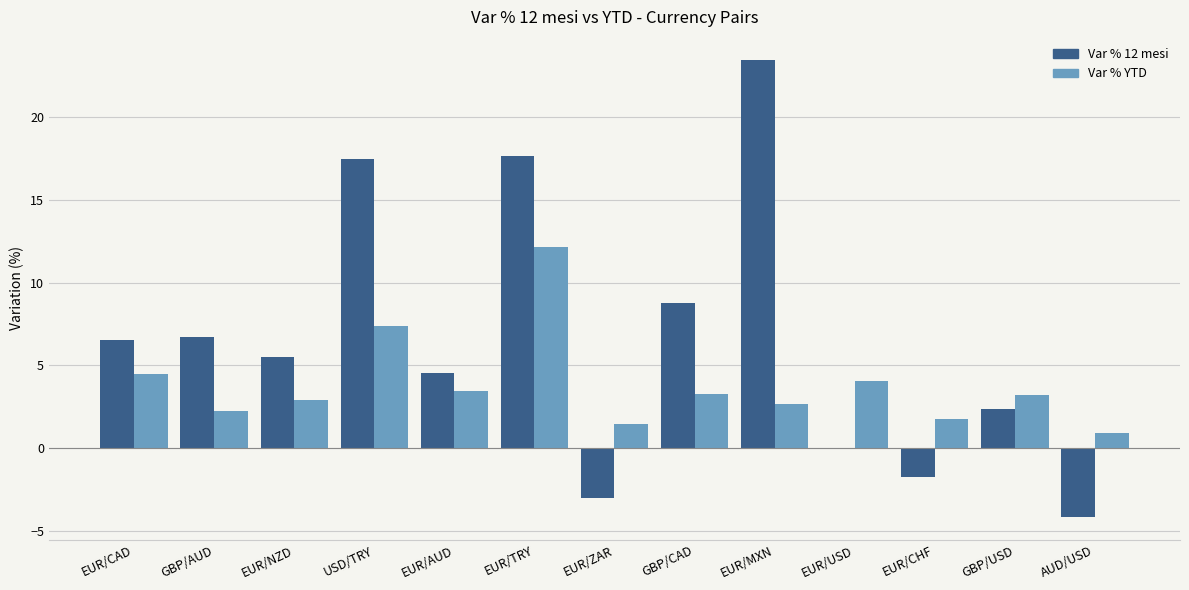

At which category does the chart reach its peak across all series?

EUR/MXN